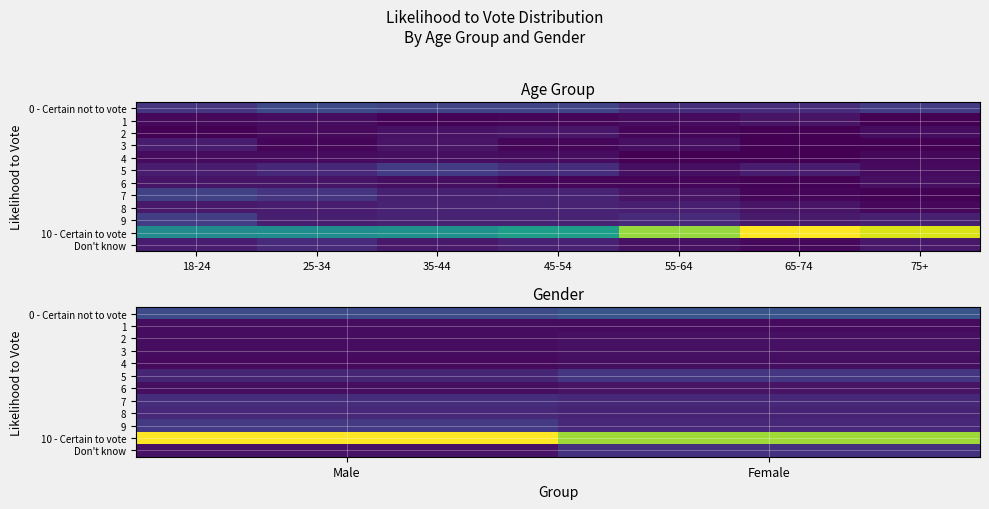

At how many categories does at least one series exceed 0?

2